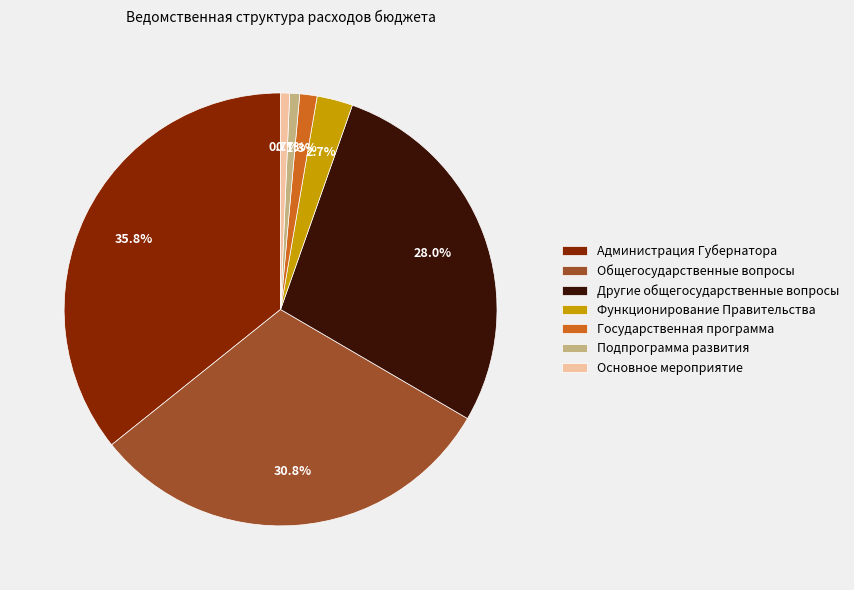

To the nearest percent, what is the difference between the Функционирование Правительства and Другие общегосударственные вопросы slice percentages?

25%